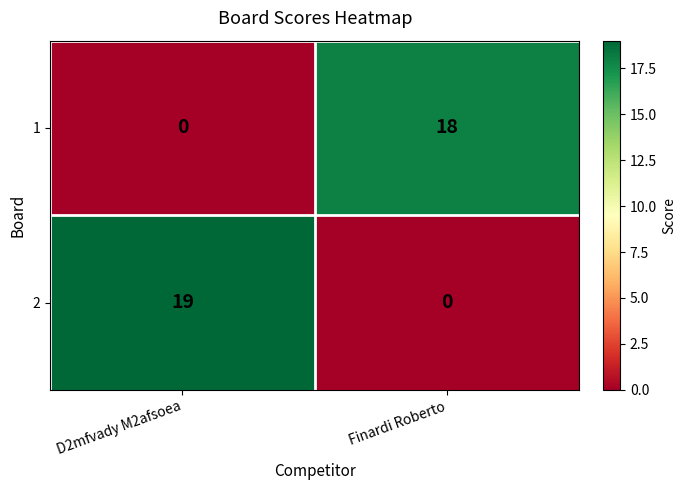

True or false: 2 has a value of 10 at Finardi Roberto.

False